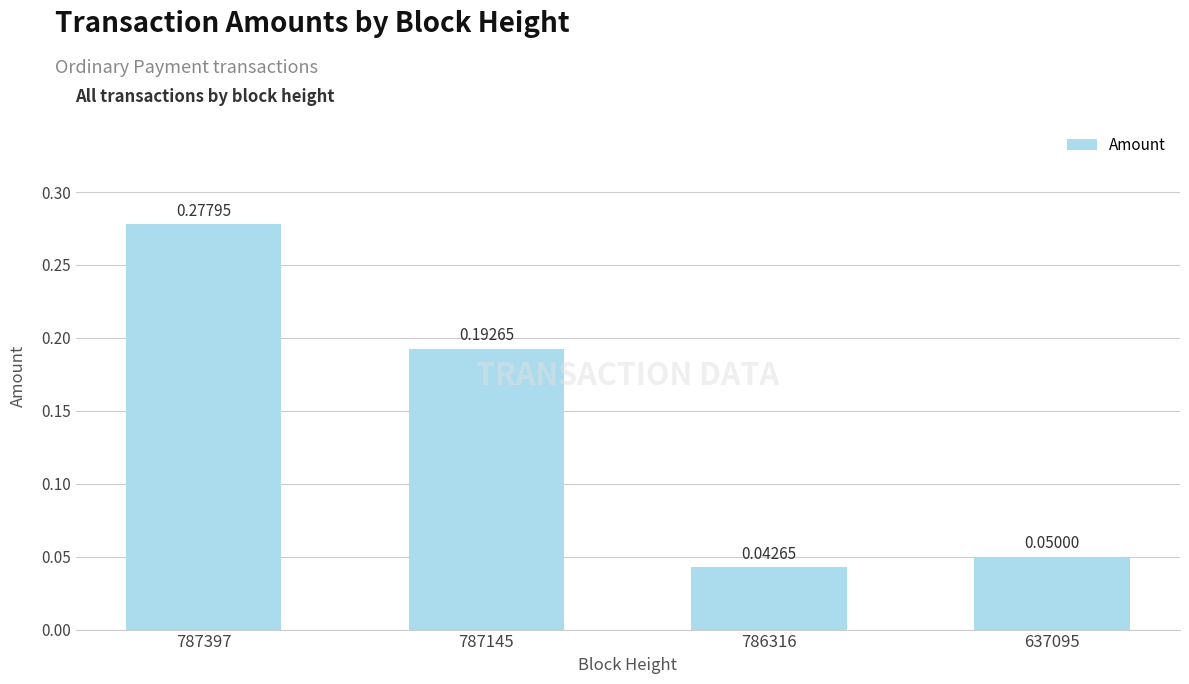

Rank the categories by value from highest to lowest.

787397, 787145, 637095, 786316